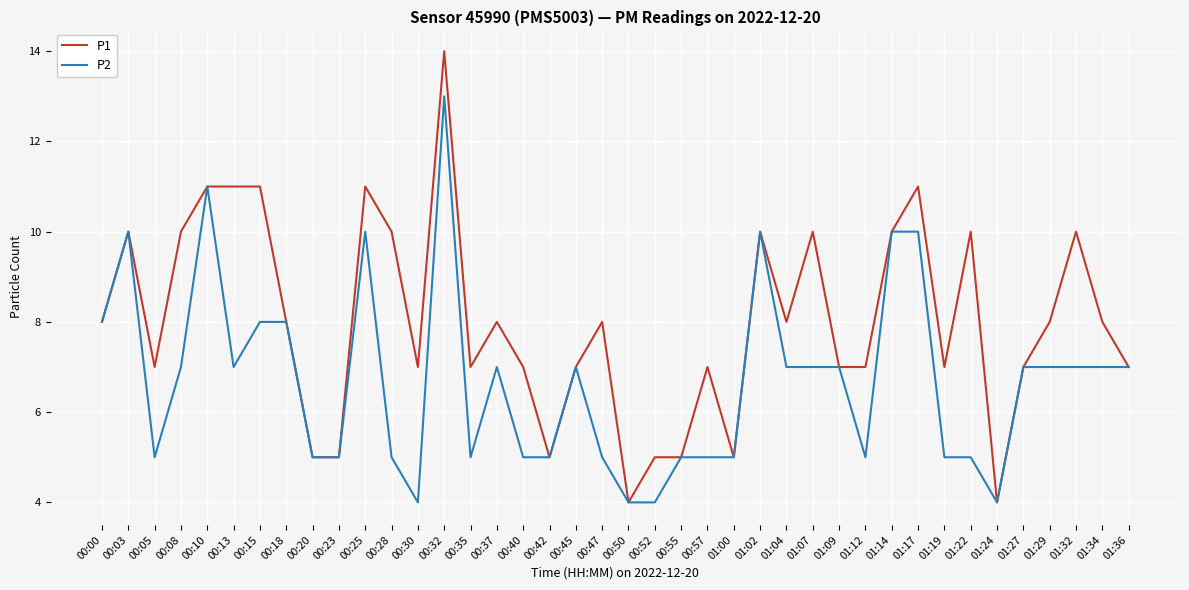

Reading left to right, extract all data points from this chart.

P1: 00:00=8	00:03=10	00:05=7	00:08=10	00:10=11	00:13=11	00:15=11	00:18=8	00:20=5	00:23=5	00:25=11	00:28=10	00:30=7	00:32=14	00:35=7	00:37=8	00:40=7	00:42=5	00:45=7	00:47=8	00:50=4	00:52=5	00:55=5	00:57=7	01:00=5	01:02=10	01:04=8	01:07=10	01:09=7	01:12=7	01:14=10	01:17=11	01:19=7	01:22=10	01:24=4	01:27=7	01:29=8	01:32=10	01:34=8	01:36=7
P2: 00:00=8	00:03=10	00:05=5	00:08=7	00:10=11	00:13=7	00:15=8	00:18=8	00:20=5	00:23=5	00:25=10	00:28=5	00:30=4	00:32=13	00:35=5	00:37=7	00:40=5	00:42=5	00:45=7	00:47=5	00:50=4	00:52=4	00:55=5	00:57=5	01:00=5	01:02=10	01:04=7	01:07=7	01:09=7	01:12=5	01:14=10	01:17=10	01:19=5	01:22=5	01:24=4	01:27=7	01:29=7	01:32=7	01:34=7	01:36=7